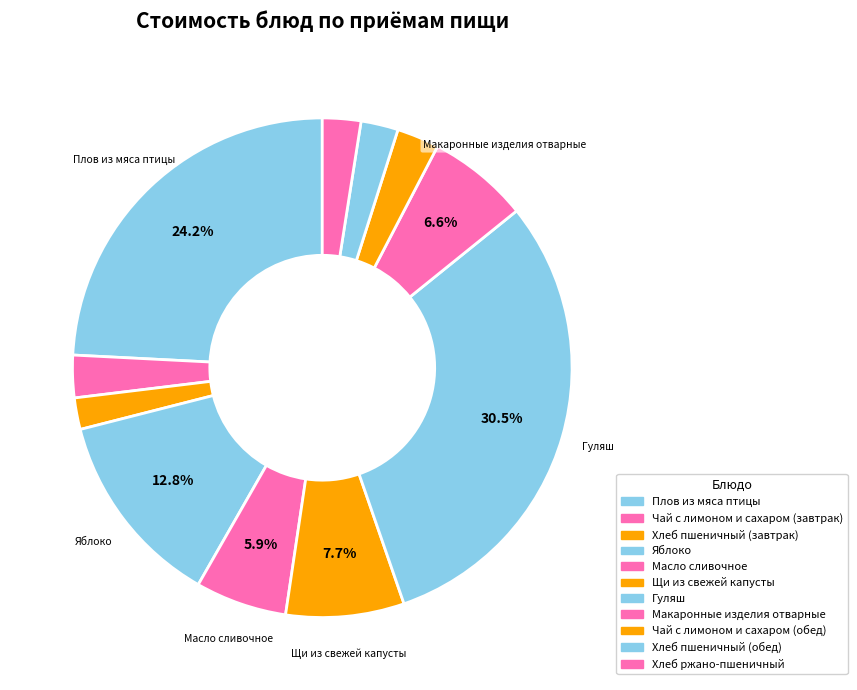

How many slices are in this pie chart?

11